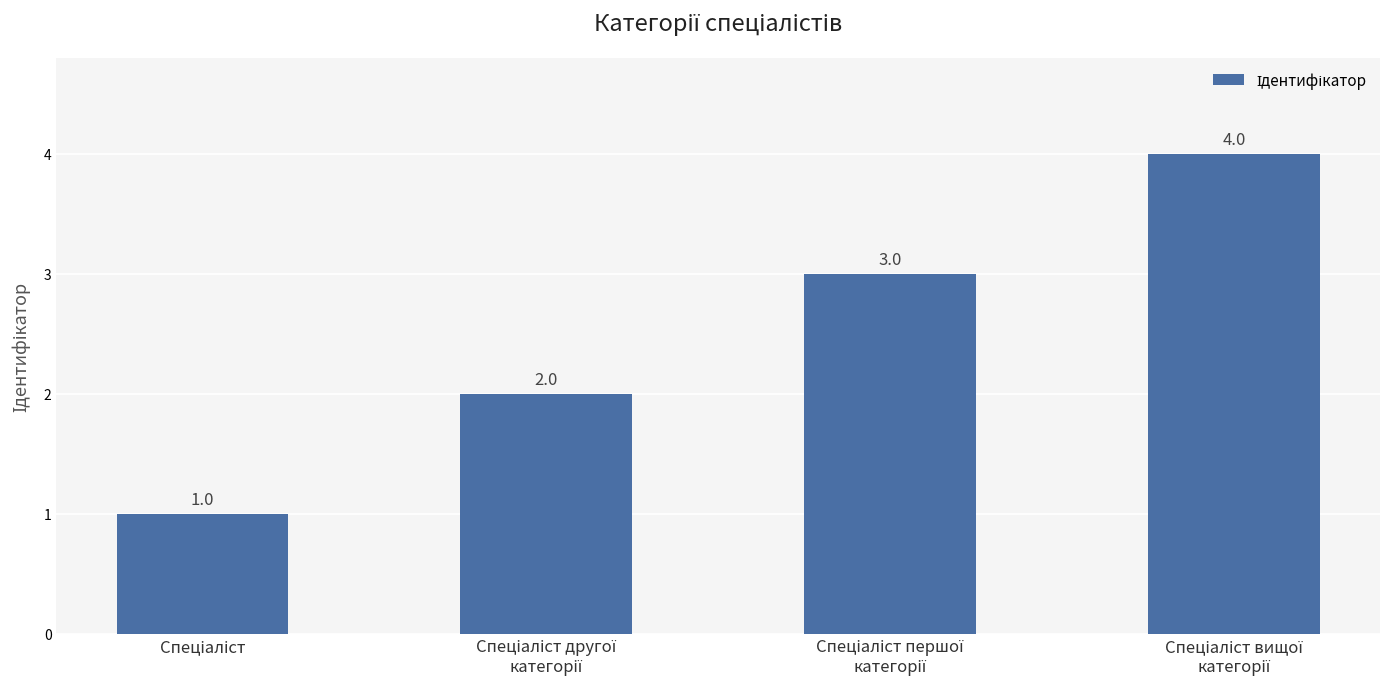

How many values are between 2 and 4?

3